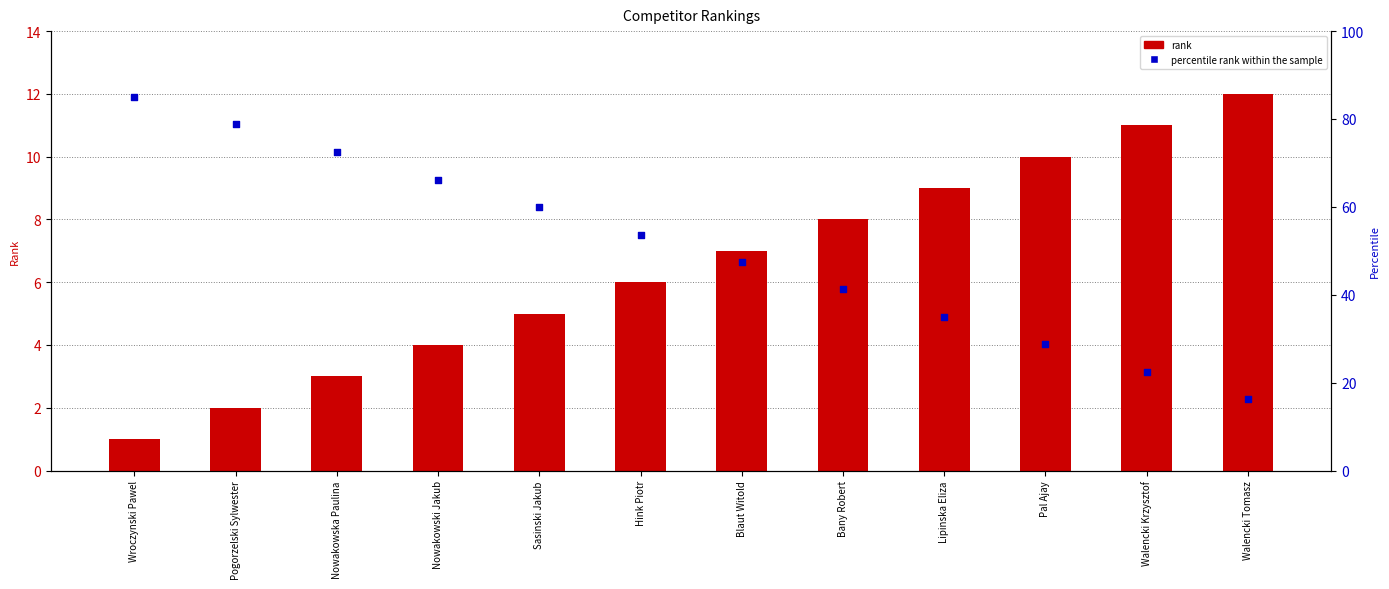

What is the total value across all series at Sasinski Jakub?

65.0